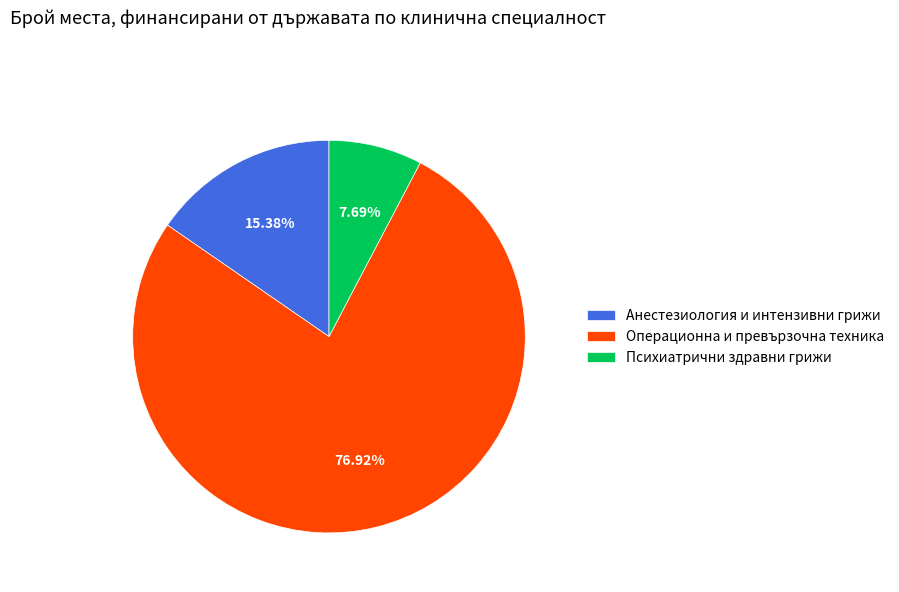

What percentage is the Психиатрични здравни грижи slice, to the nearest percent?

8%